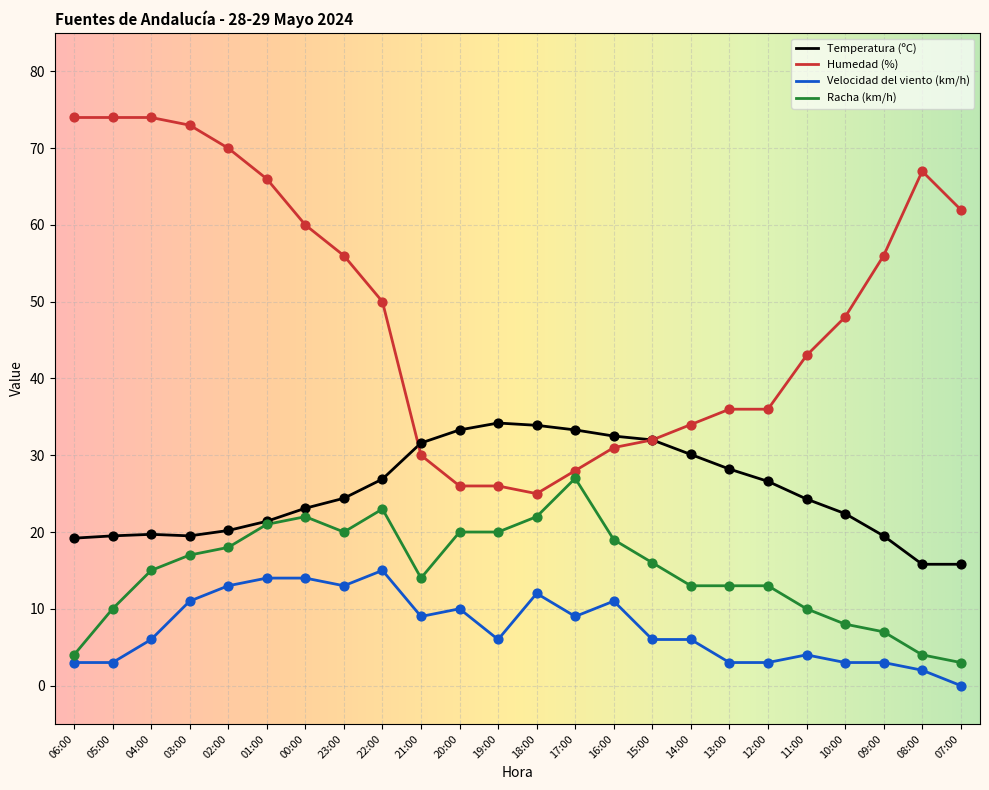

Is the value of Temperatura (ºC) at 12:00 greater than the value of Velocidad del viento (km/h) at 16:00?

Yes